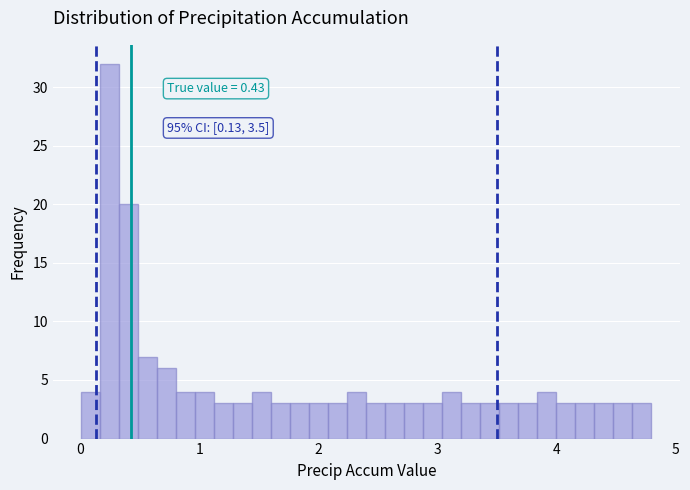

Around what value on the x-axis is the tallest bar? Give the approximate position of its centre, as read against the axis.

0.2